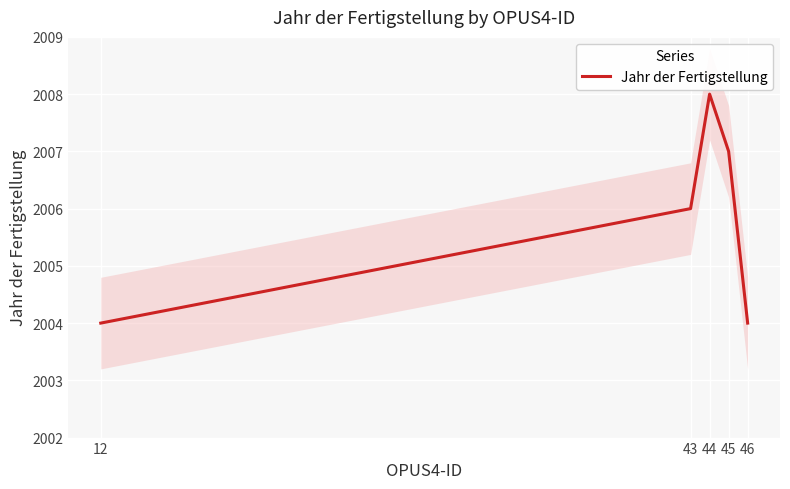

What is the value of the 4th point from the left?

2007